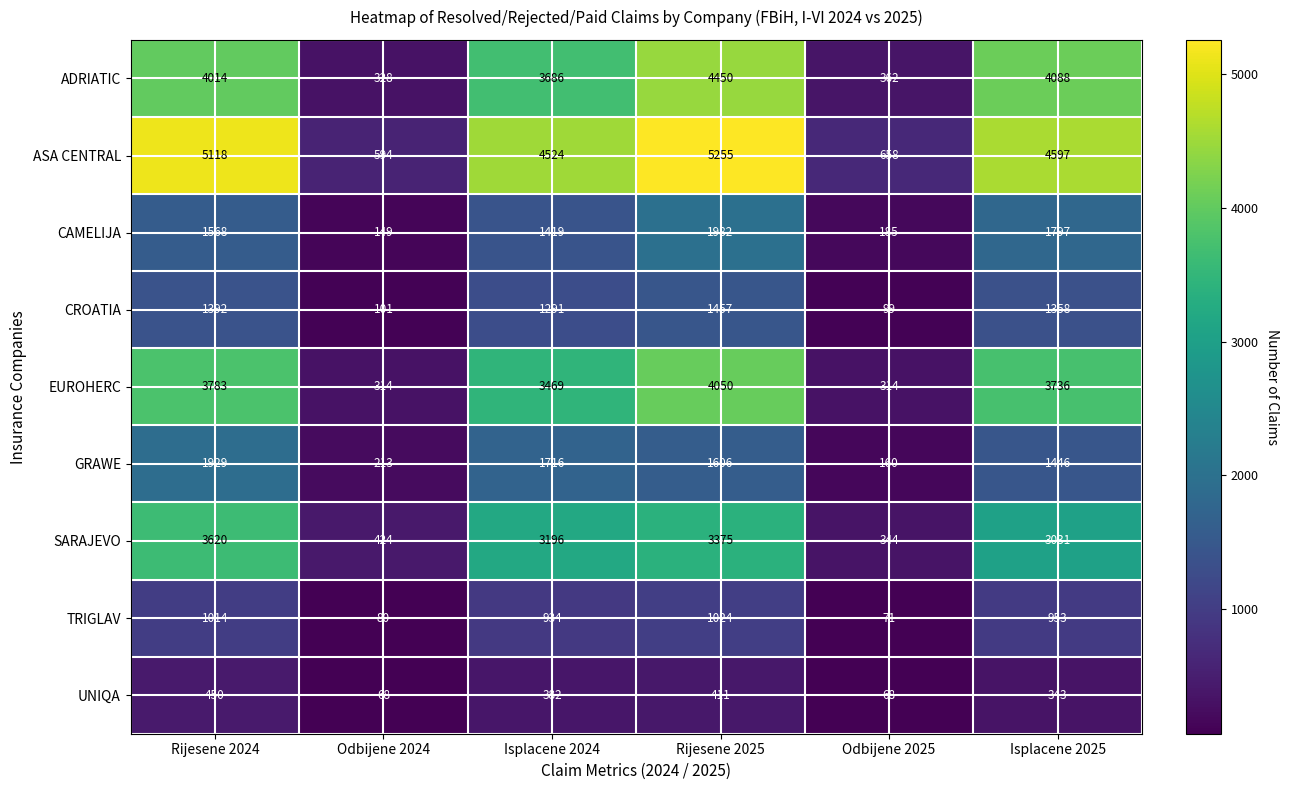

List the series in order of their peak value, lowest first.

UNIQA, TRIGLAV, CROATIA, GRAWE, CAMELIJA, SARAJEVO, EUROHERC, ADRIATIC, ASA CENTRAL